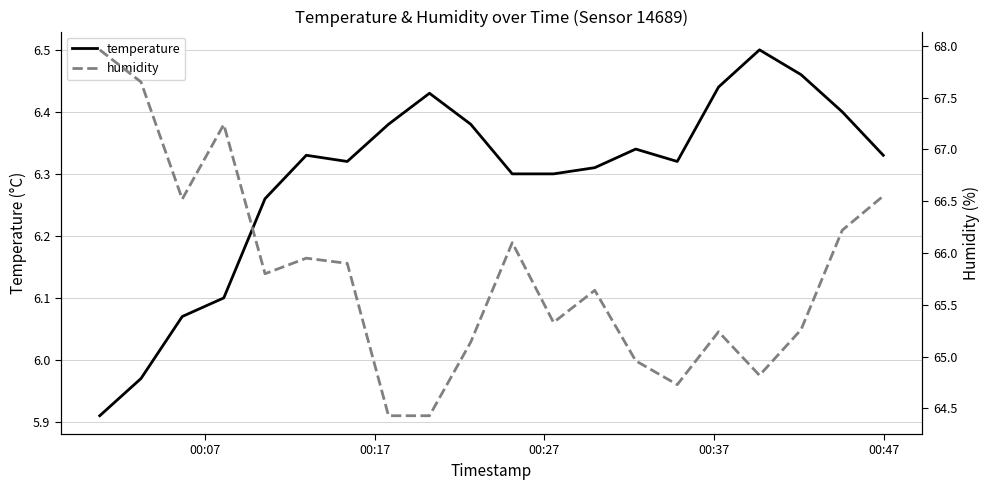

How many categories are shown in the chart?

20